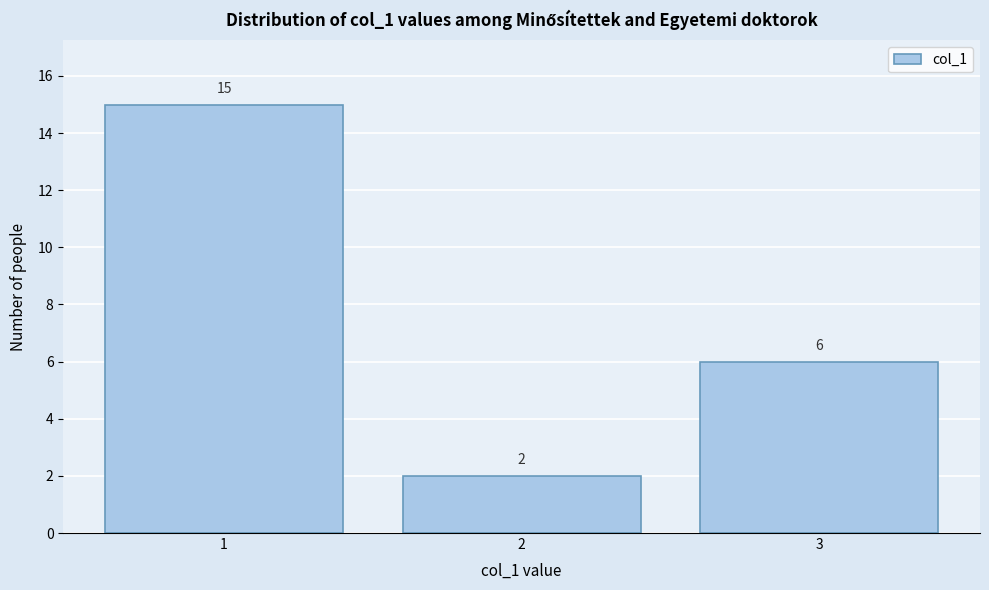

Reading left to right, transcribe this chart: for each bar, give the range it covers on the x-axis and its height.

0.5 to 1.5: 15
1.5 to 2.5: 2
2.5 to 3.5: 6